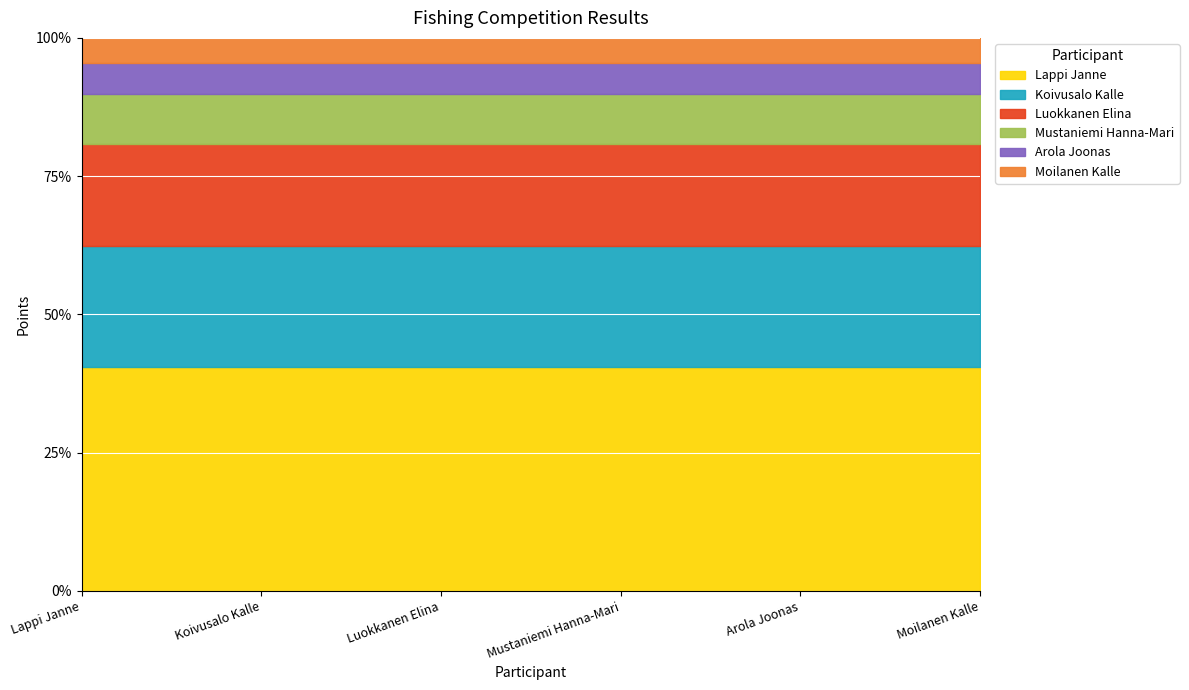

What is the average value?

1432